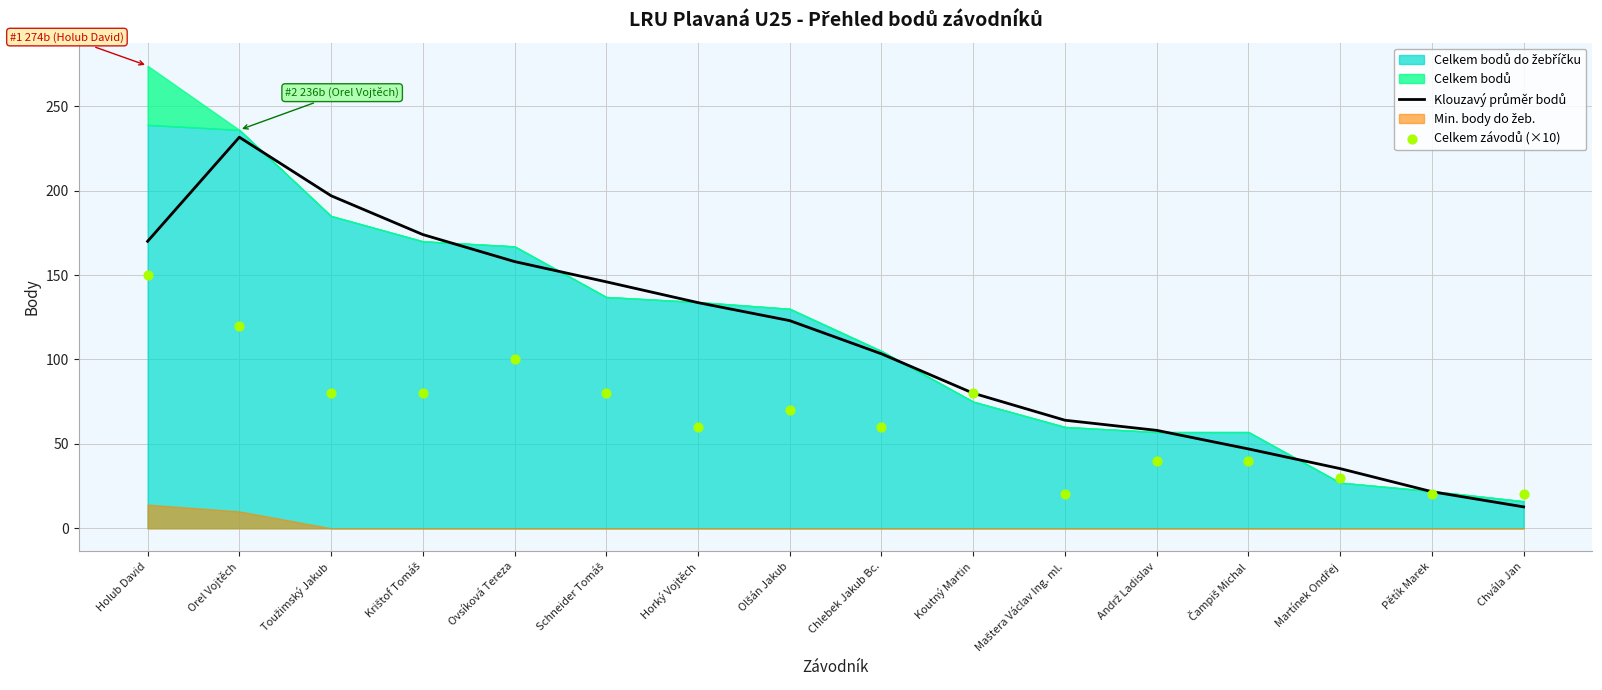

What is the total value across all series at Koutný Martin?

160.0